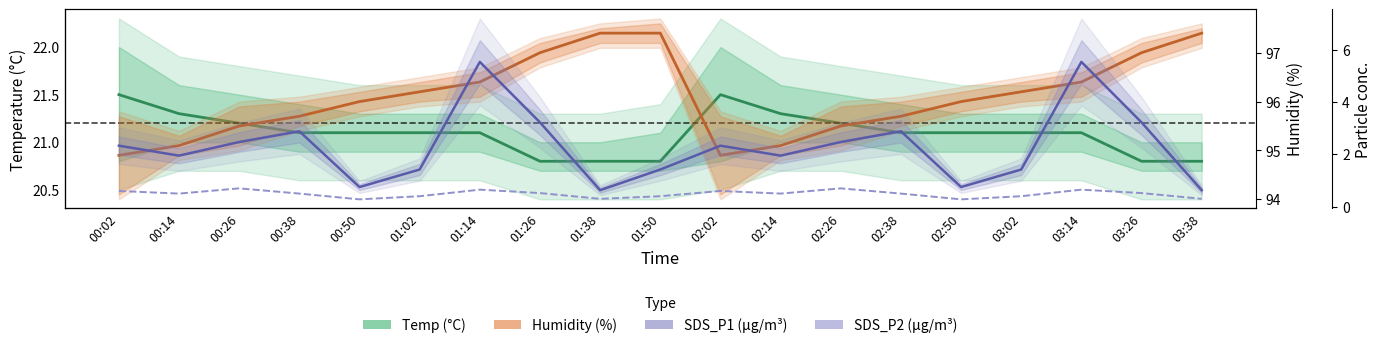

At which category is the sum across all series the highest?

01:14